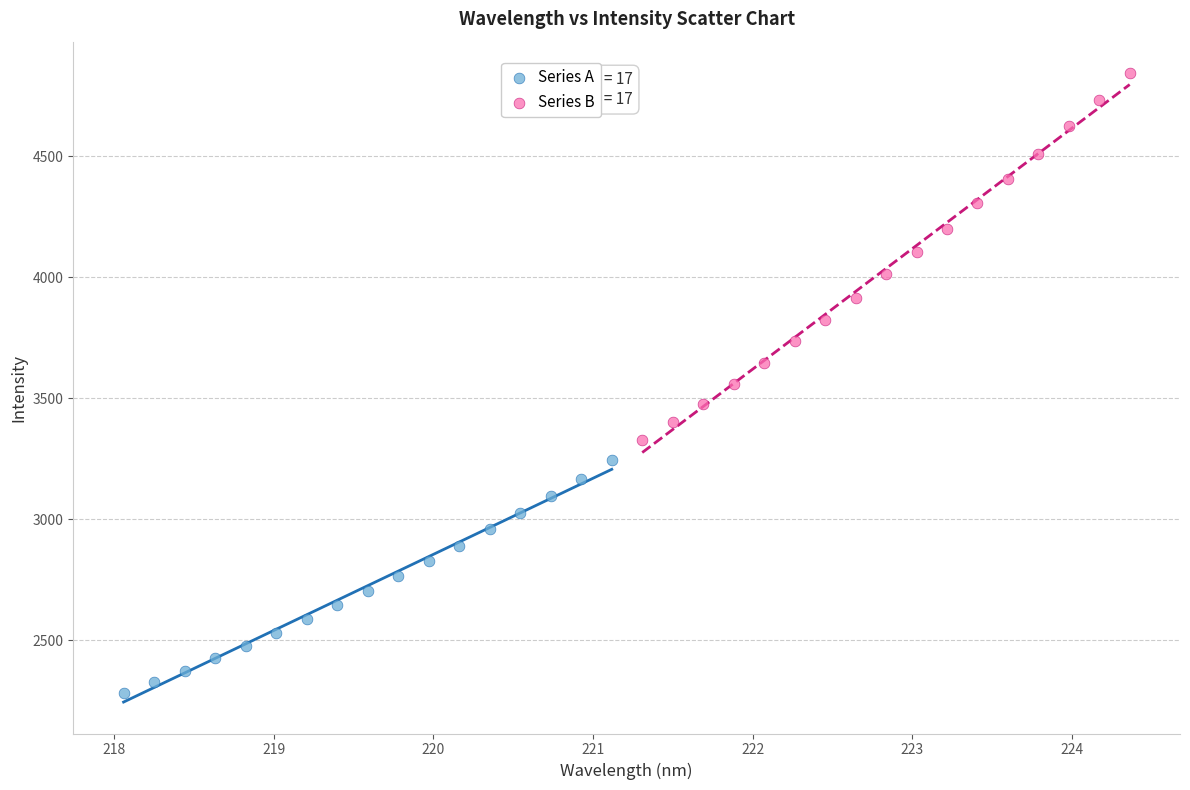

What are all the series names shown in the legend?

Series A, Series B